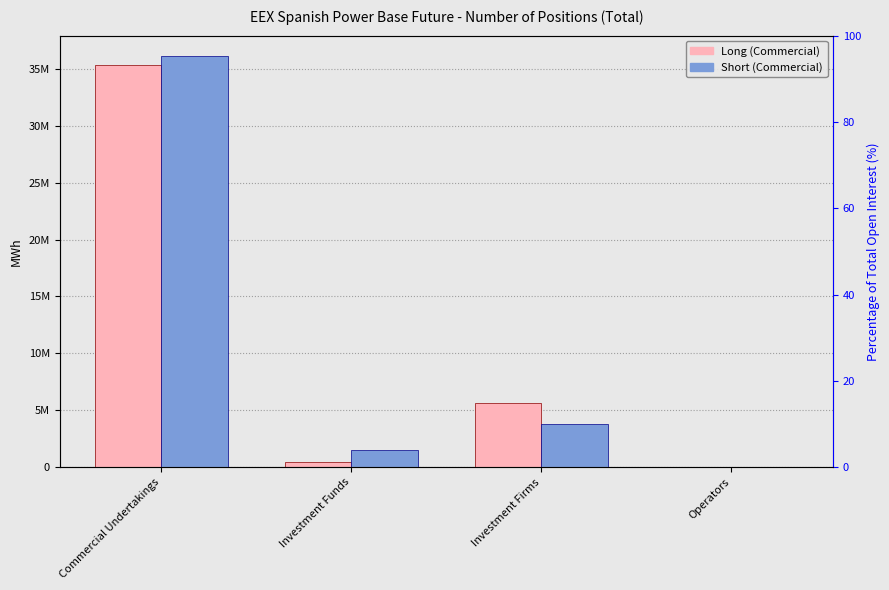

What is the total value across all series at Investment Firms?

9390777